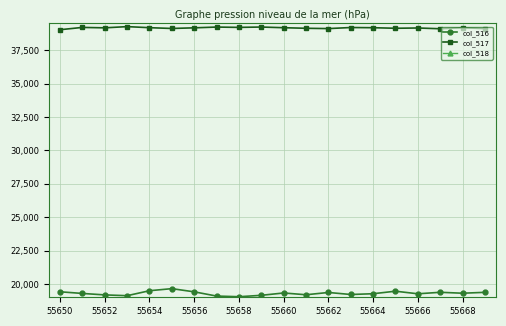

True or false: col_516 and col_517 cross at least once.

False